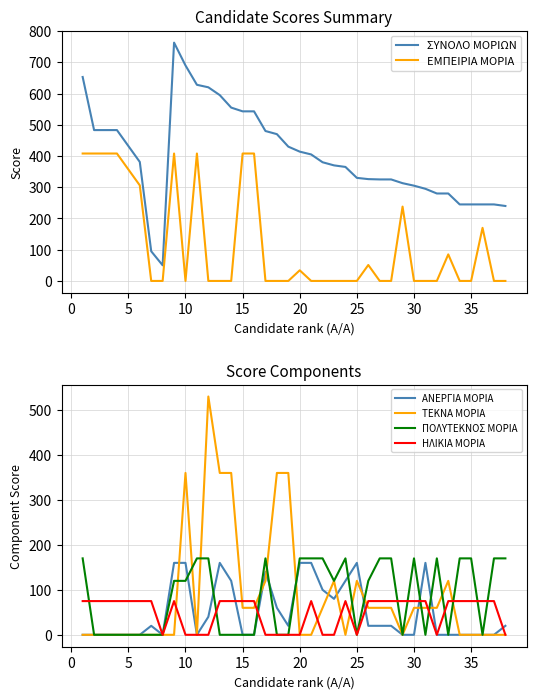

What are all the series names shown in the legend?

ΣΥΝΟΛΟ ΜΟΡΙΩΝ, ΕΜΠΕΙΡΙΑ ΜΟΡΙΑ, ΑΝΕΡΓΙΑ ΜΟΡΙΑ, ΤΕΚΝΑ ΜΟΡΙΑ, ΠΟΛΥΤΕΚΝΟΣ ΜΟΡΙΑ, ΗΛΙΚΙΑ ΜΟΡΙΑ